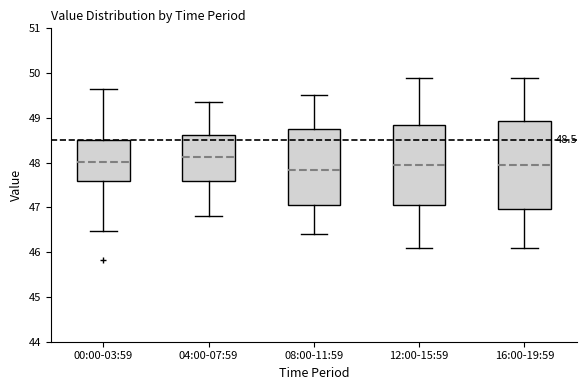

Which box's median line is the highest?

04:00-07:59